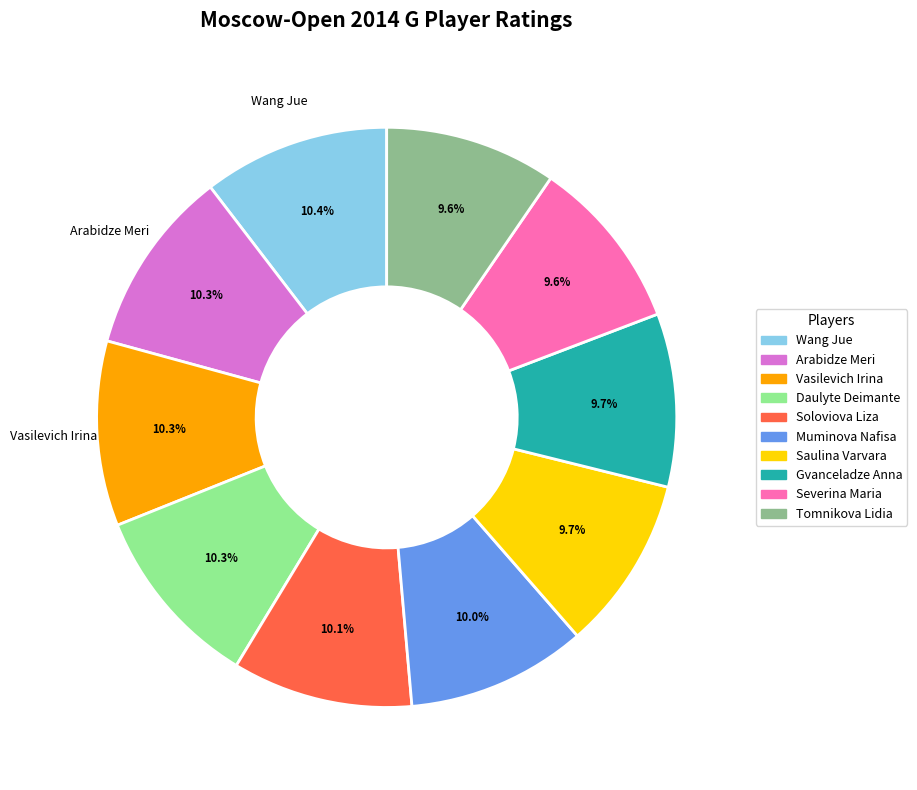

Is it true that Gvanceladze Anna is 4% of the pie?

False